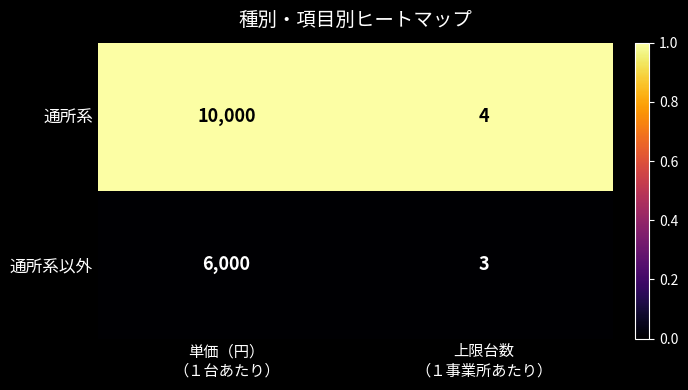

Reading left to right, list all the values displayed in this chart.

通所系: 10000	4
通所系以外: 6000	3